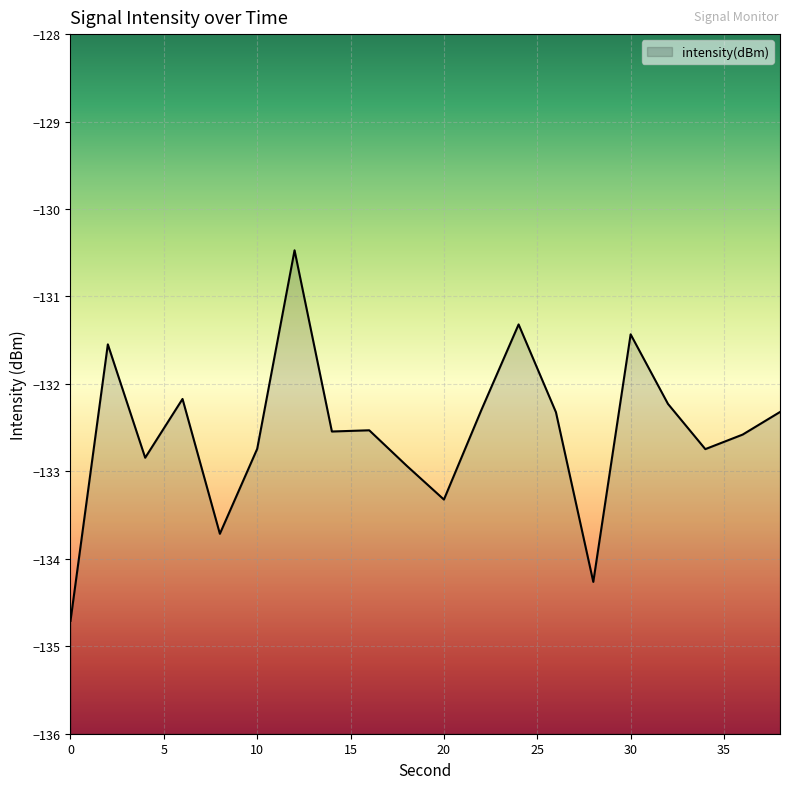

What value does the data have at 38?

-132.3